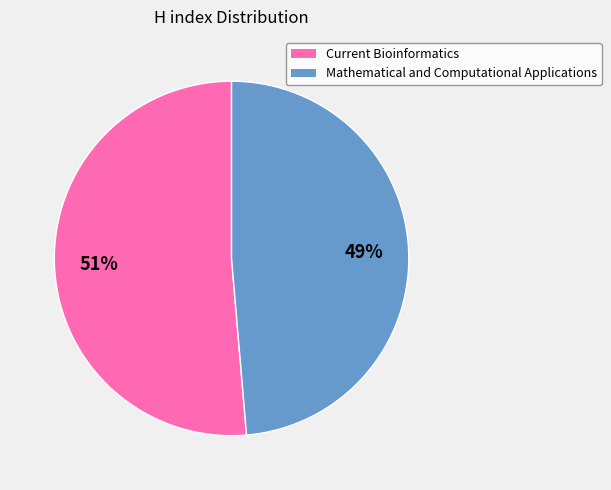

Is the sum of Current Bioinformatics and Mathematical and Computational Applications greater than half?

Yes